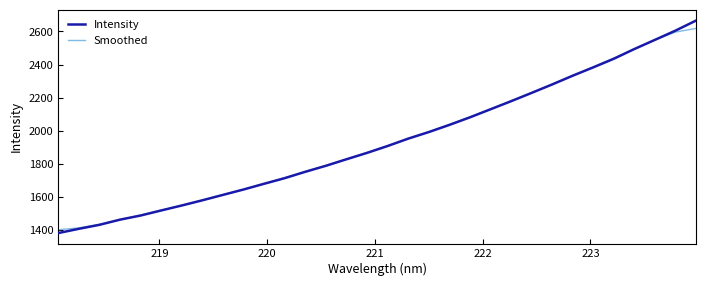

What is the highest value of the Smoothed series?

2618.5